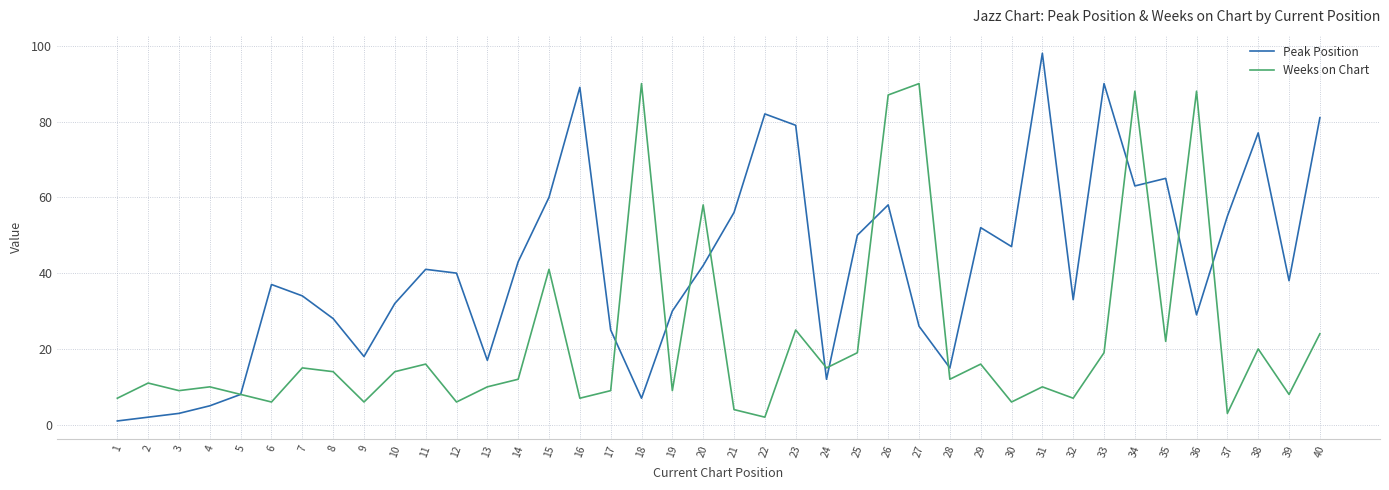

At which label does Peak Position first exceed 40?

11